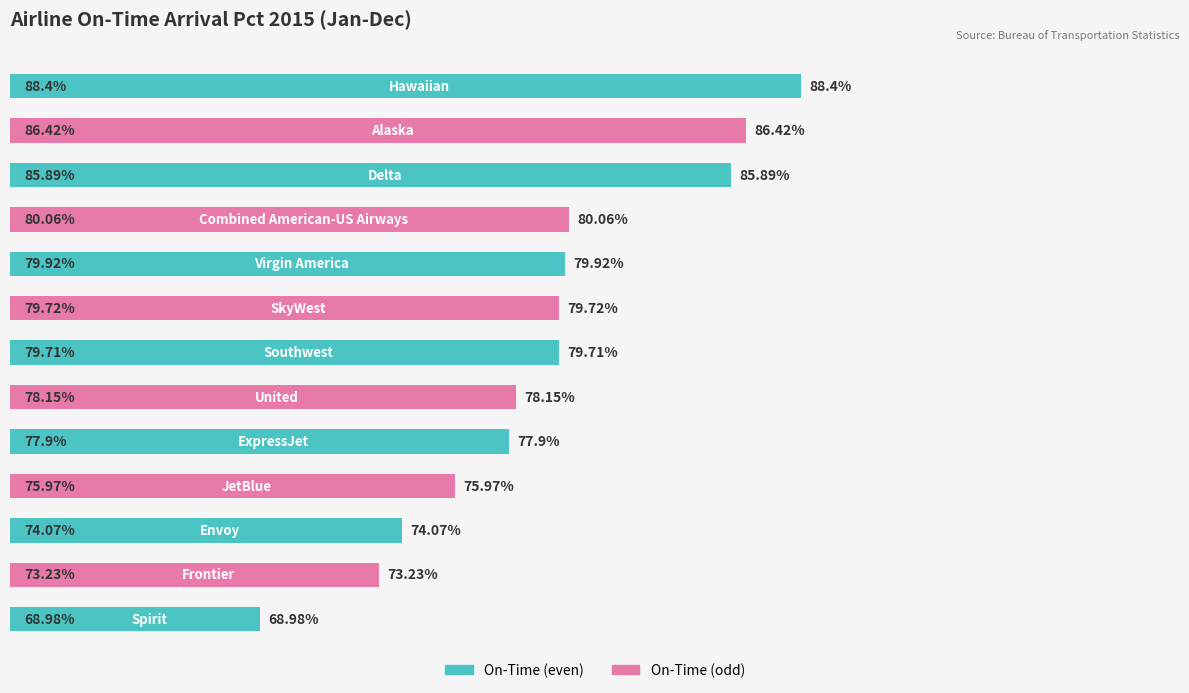

Does the chart contain any negative values?

No